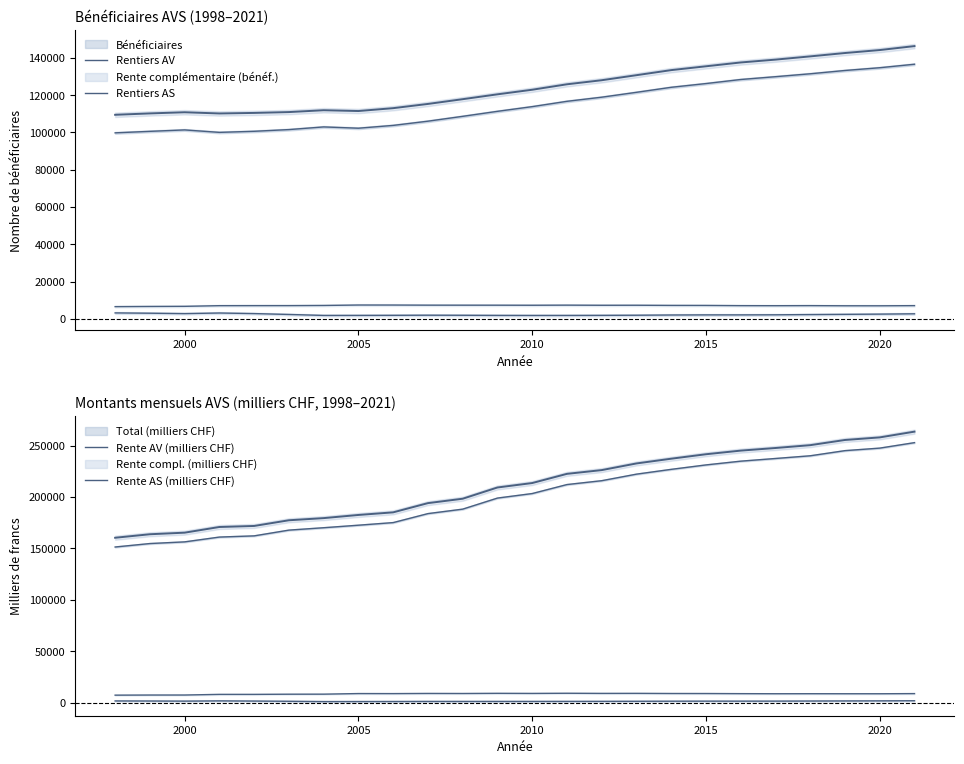

What is the value of the Rentiers AV point at the 23rd from the left?

134674